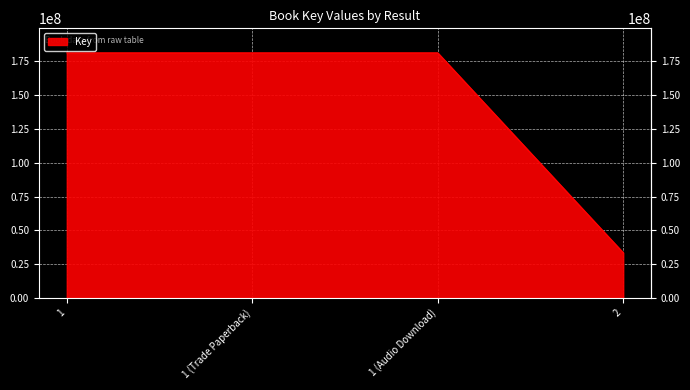

Reading left to right, transcribe all the data shown in this chart.

181245430	181245430	181245430	33442636